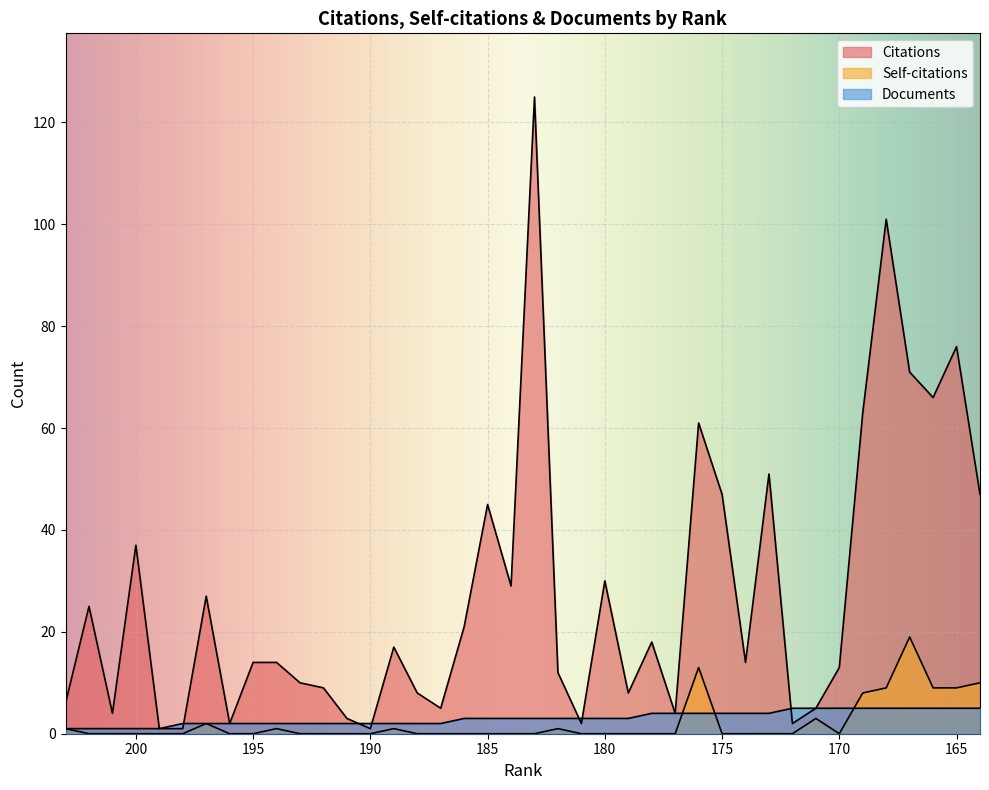

True or false: Documents and Self-citations cross at least once.

True